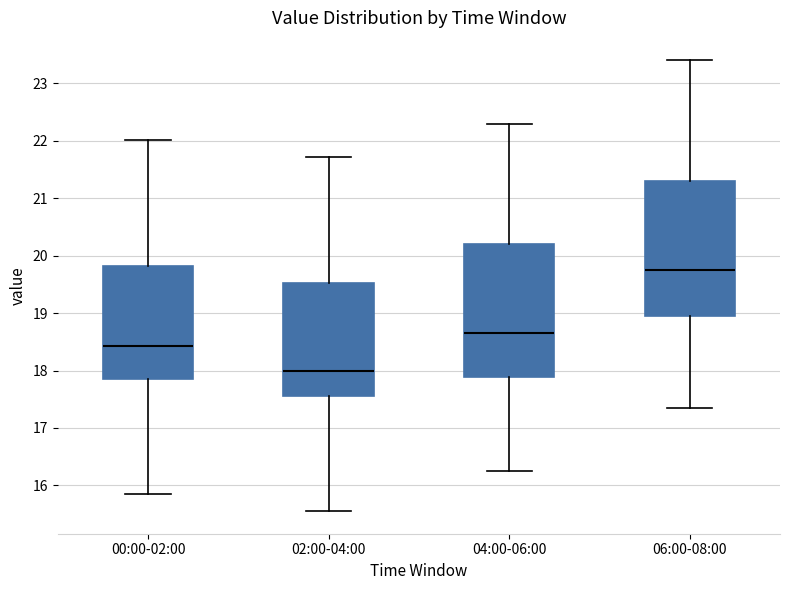

Reading left to right, read every box against the y-axis: the position of its median line, the range the box covers, and the ends of its whiskers. The values are not printed on the chart, so give them approximately, as read against the axis.

00:00-02:00: median 18.4, box 17.9 to 19.8, whiskers 15.9 to 22.0
02:00-04:00: median 18.0, box 17.6 to 19.5, whiskers 15.6 to 21.7
04:00-06:00: median 18.7, box 17.9 to 20.2, whiskers 16.3 to 22.3
06:00-08:00: median 19.8, box 18.9 to 21.3, whiskers 17.4 to 23.4